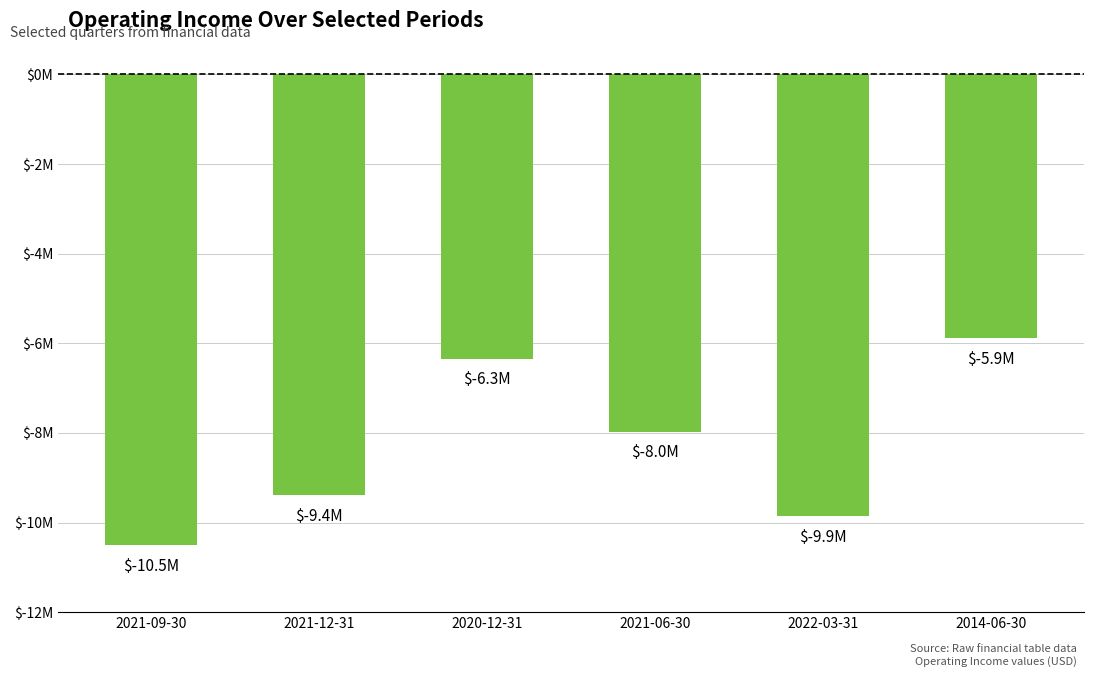

What is the change in value from 2021-06-30 to 2014-06-30?

+2086000